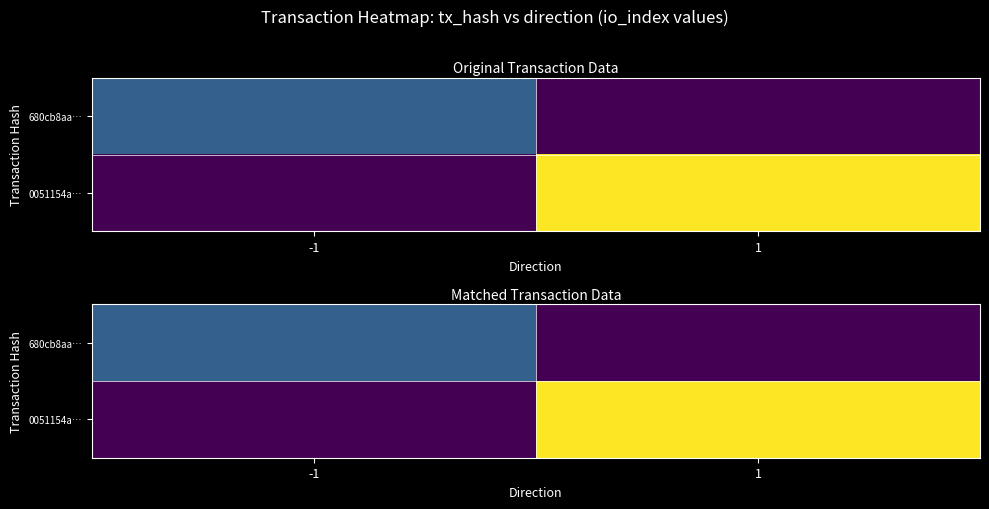

What is the total value across all series at -1?

4